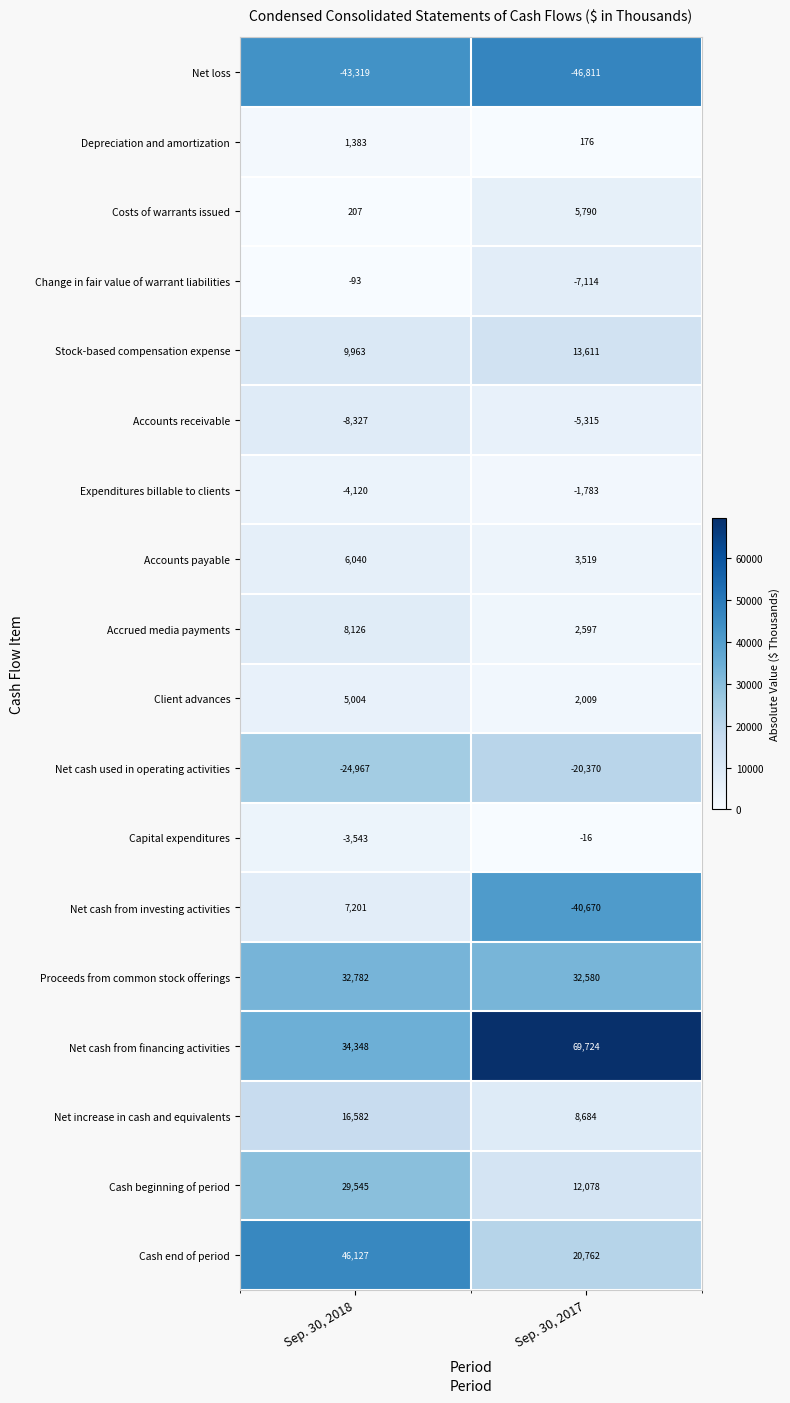

List the labels in order of Net increase in cash and equivalents value, largest first.

Sep. 30, 2018, Sep. 30, 2017